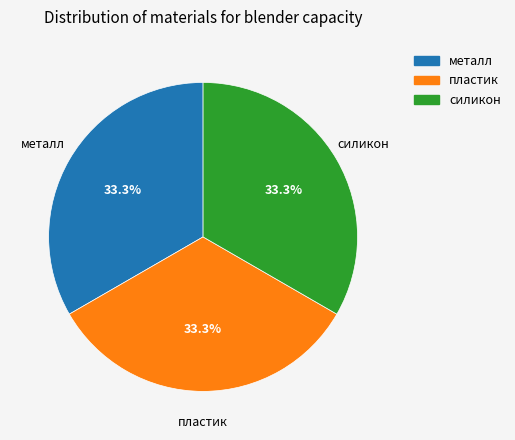

How many segments does this pie chart have?

3